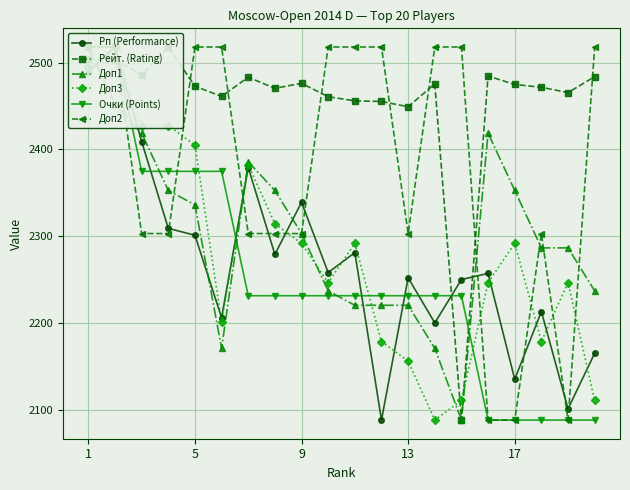

Does the chart display data point markers on the line(s)?

Yes